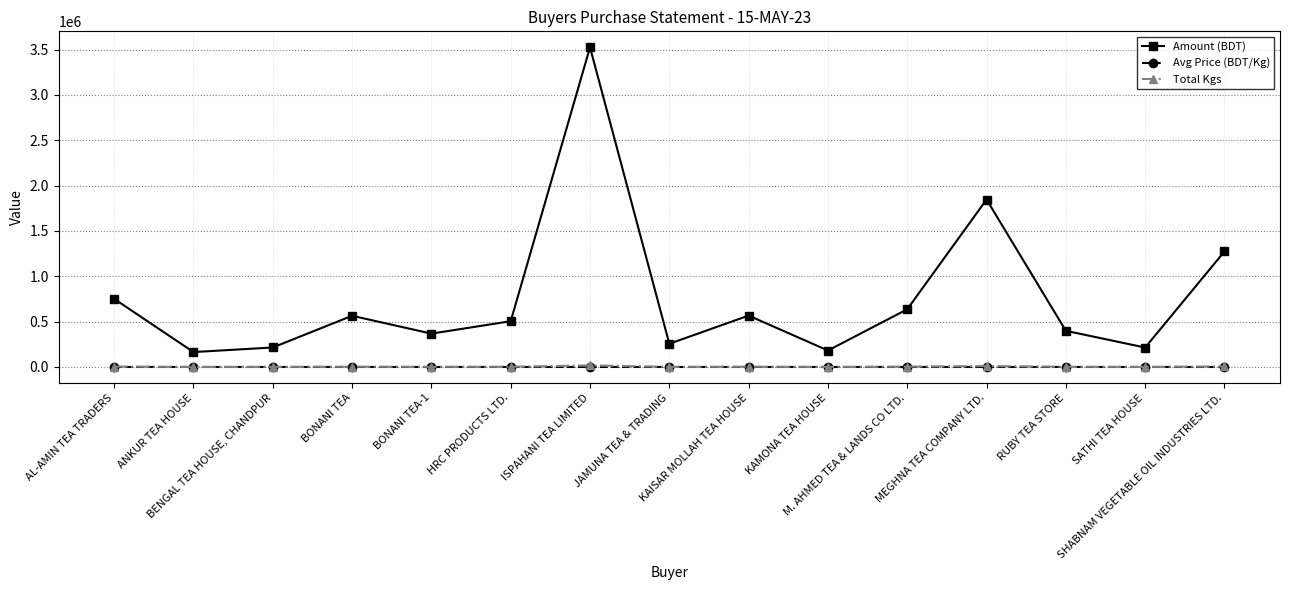

True or false: Avg Price (BDT/Kg) has more than 1 interior local peaks.

True